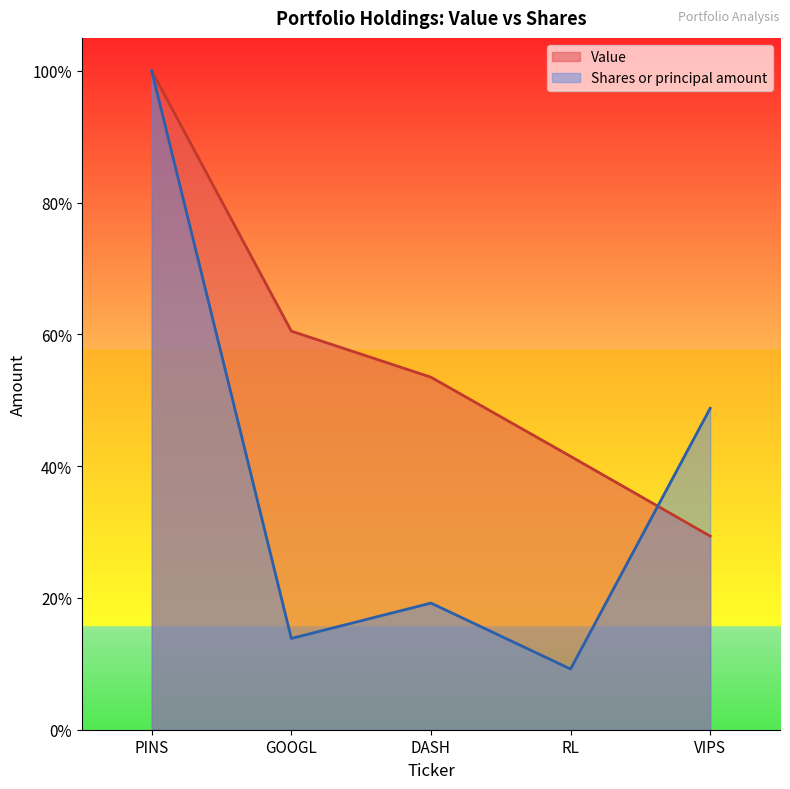

At which label is Value closest to 0?

VIPS